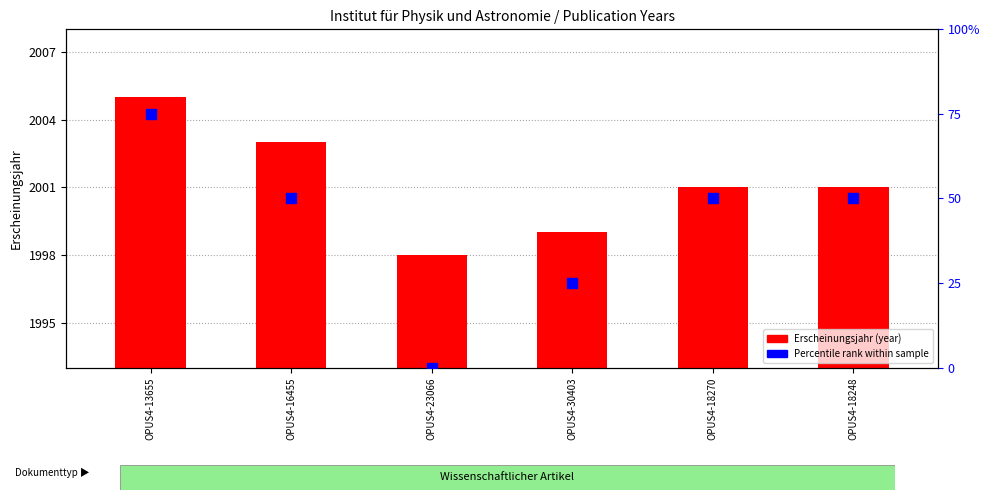

What are all the series names shown in the legend?

Erscheinungsjahr (year), Percentile rank